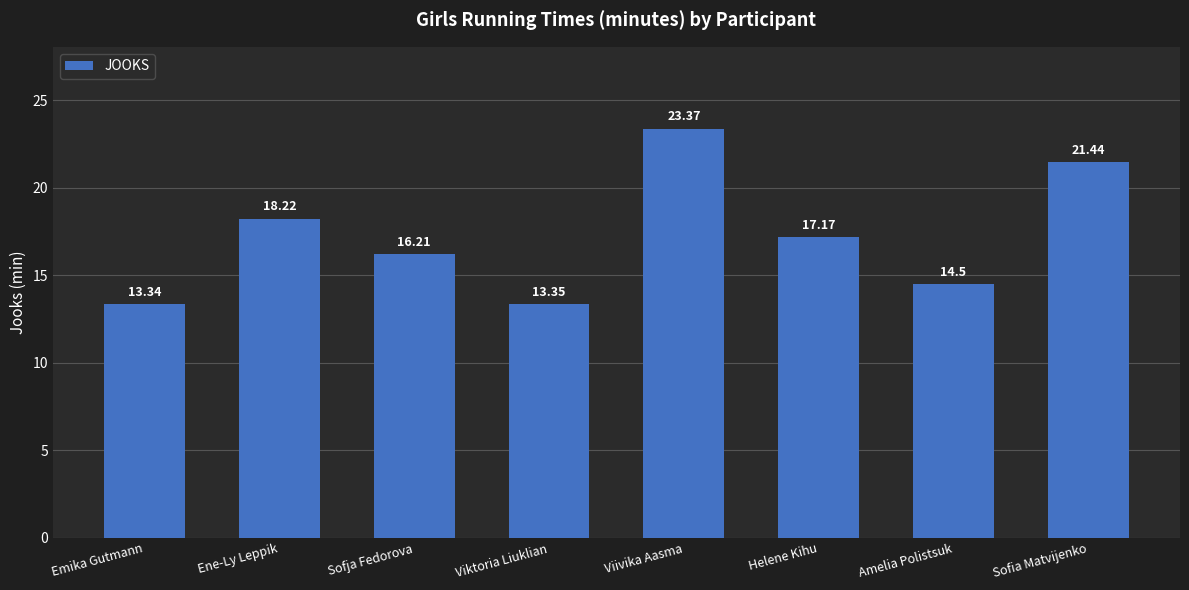

Rank the categories by value from lowest to highest.

Emika Gutmann, Viktoria Liuklian, Amelia Polistsuk, Sofja Fedorova, Helene Kihu, Ene-Ly Leppik, Sofia Matvijenko, Viivika Aasma